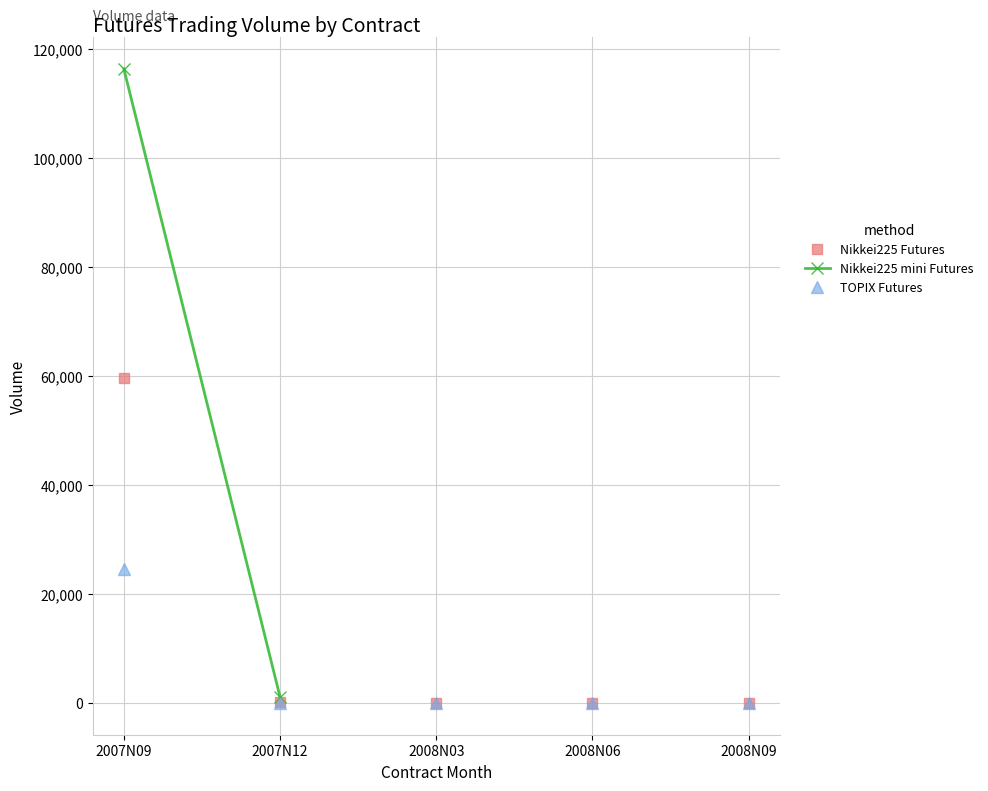

True or false: TOPIX Futures has a value of 12340 at 2007N09.

False